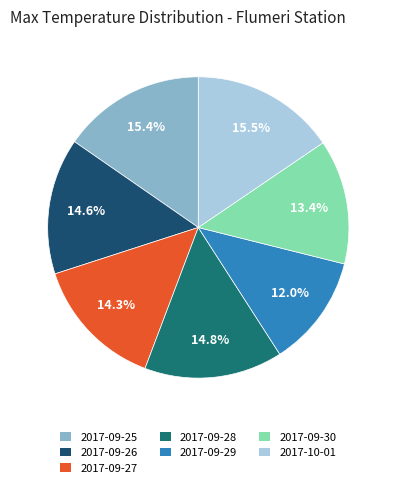

True or false: 2017-09-29 accounts for 1% of the total.

False